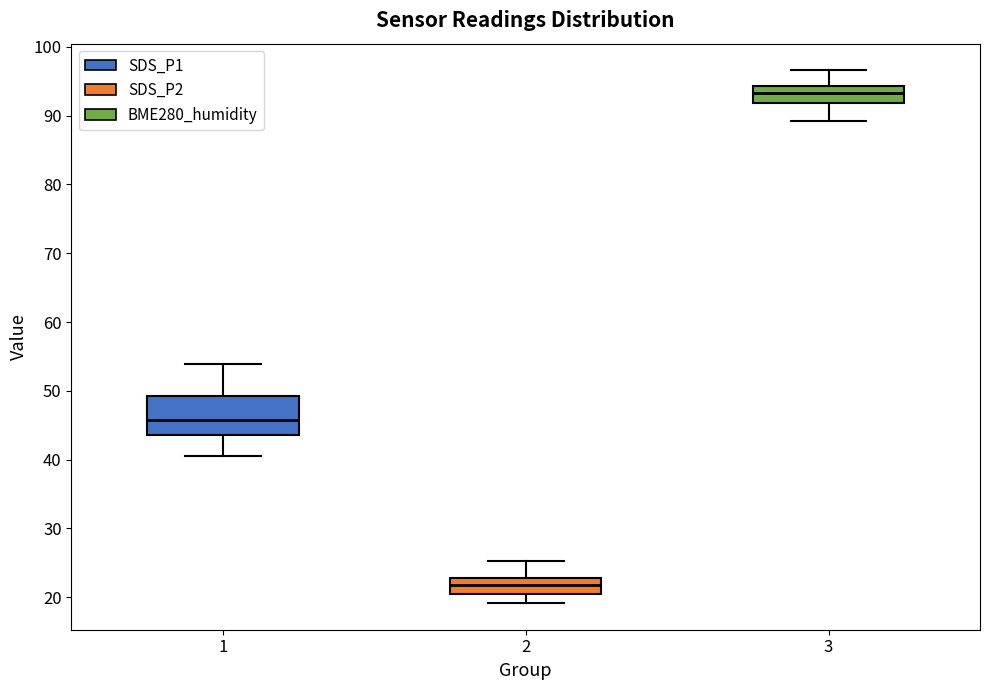

Reading left to right, read every box against the y-axis: the position of its median line, the range the box covers, and the ends of its whiskers. The values are not printed on the chart, so give them approximately, as read against the axis.

1: median 46, box 44 to 49, whiskers 41 to 54
2: median 22, box 21 to 23, whiskers 19 to 25
3: median 93, box 92 to 94, whiskers 89 to 97